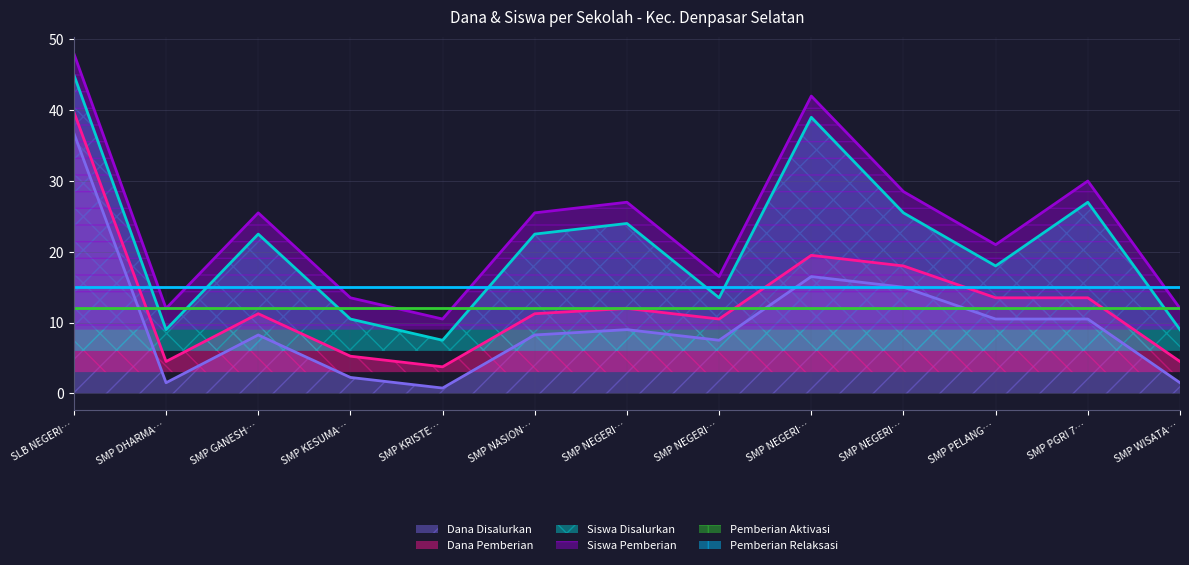

Does the chart display data point markers on the line(s)?

No